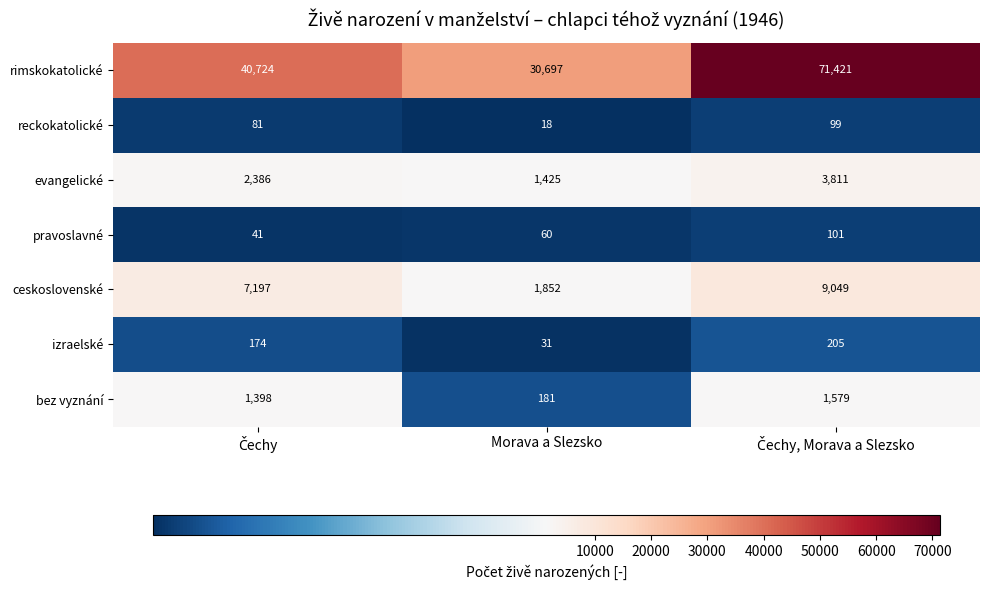

Rank the series at Morava a Slezsko from highest to lowest value.

rimskokatolické, ceskoslovenské, evangelické, bez vyznání, pravoslavné, izraelské, reckokatolické